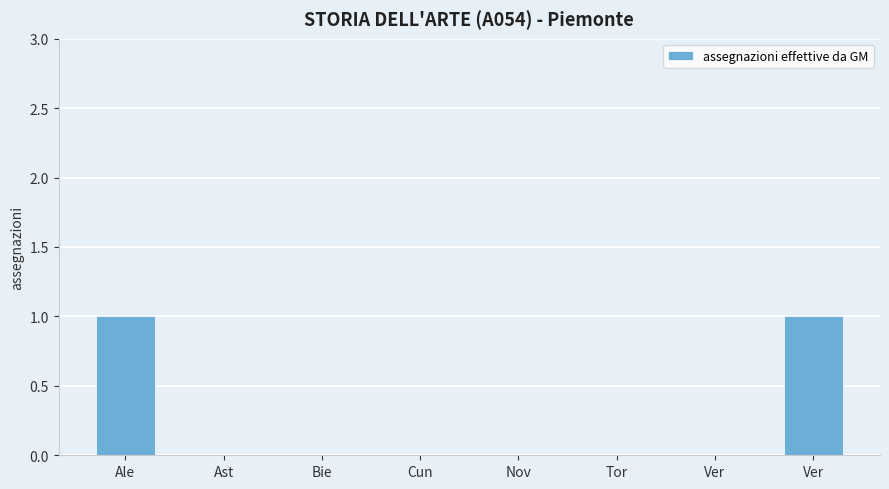

Count the number of data series in this chart.

1